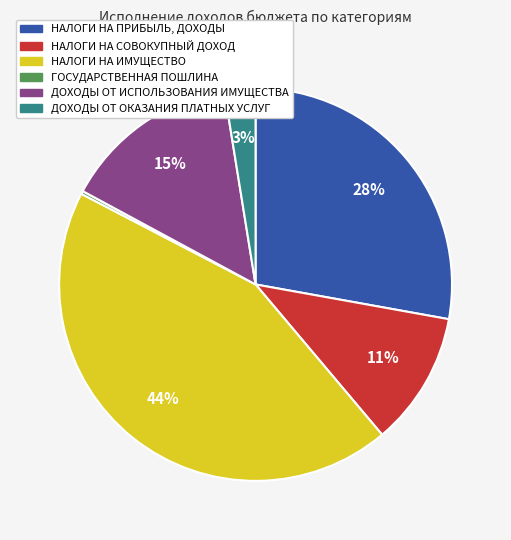

Which category has the biggest portion of the pie?

НАЛОГИ НА ИМУЩЕСТВО